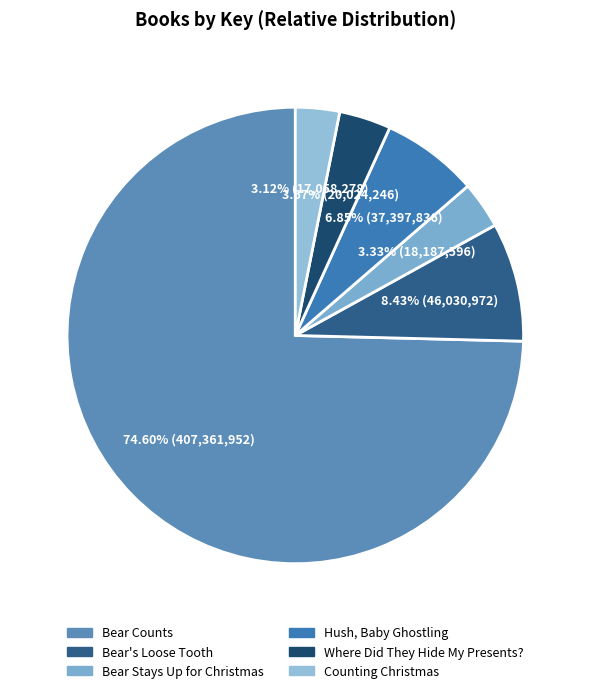

Rank the categories by value from highest to lowest.

Bear Counts, Bear's Loose Tooth, Hush, Baby Ghostling, Where Did They Hide My Presents?, Bear Stays Up for Christmas, Counting Christmas